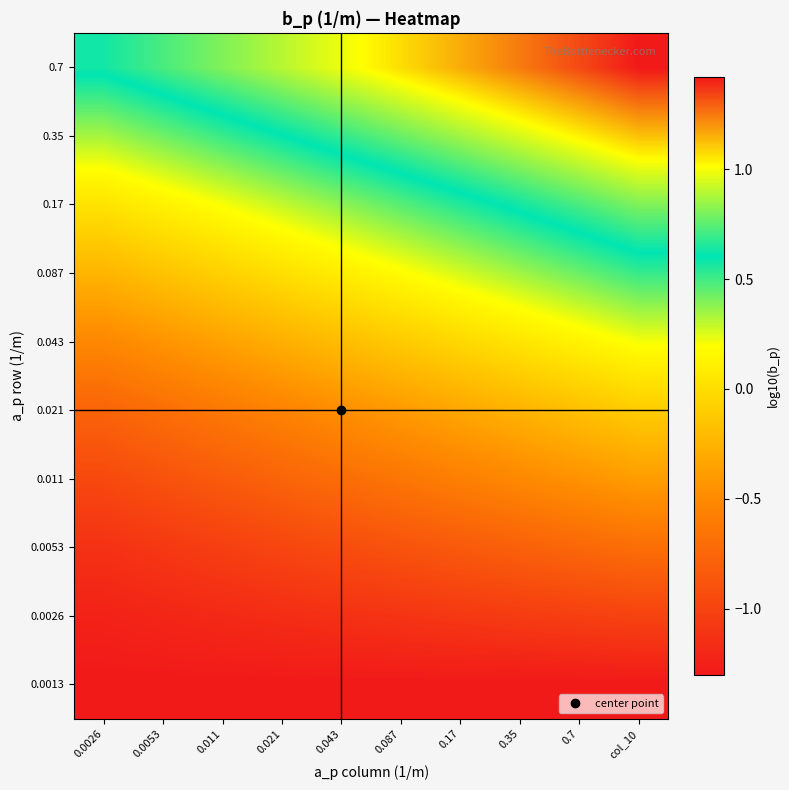

Reading right to left, extract all data points from this chart.

0.0013: col_10=-1.3	0.7=-1.3	0.35=-1.3	0.17=-1.3	0.087=-1.3	0.043=-1.3	0.021=-1.3	0.011=-1.3	0.0053=-1.3	0.0026=-1.3
0.0026: col_10=-1.0	0.7=-1.0	0.35=-1.1	0.17=-1.1	0.087=-1.1	0.043=-1.1	0.021=-1.2	0.011=-1.2	0.0053=-1.2	0.0026=-1.2
0.0053: col_10=-0.7	0.7=-0.7	0.35=-0.8	0.17=-0.8	0.087=-0.9	0.043=-0.9	0.021=-1.0	0.011=-1.0	0.0053=-1.1	0.0026=-1.1
0.011: col_10=-0.4	0.7=-0.4	0.35=-0.5	0.17=-0.6	0.087=-0.6	0.043=-0.7	0.021=-0.8	0.011=-0.8	0.0053=-0.9	0.0026=-1.0
0.021: col_10=-0.1	0.7=-0.2	0.35=-0.3	0.17=-0.3	0.087=-0.4	0.043=-0.5	0.021=-0.5	0.011=-0.6	0.0053=-0.7	0.0026=-0.8
0.043: col_10=0.2	0.7=0.1	0.35=0.0	0.17=-0.0	0.087=-0.1	0.043=-0.2	0.021=-0.3	0.011=-0.4	0.0053=-0.4	0.0026=-0.5
0.087: col_10=0.5	0.7=0.4	0.35=0.3	0.17=0.3	0.087=0.2	0.043=0.1	0.021=0.0	0.011=-0.1	0.0053=-0.2	0.0026=-0.2
0.17: col_10=0.8	0.7=0.7	0.35=0.6	0.17=0.5	0.087=0.5	0.043=0.4	0.021=0.3	0.011=0.2	0.0053=0.1	0.0026=0.0
0.35: col_10=1.1	0.7=1.0	0.35=0.9	0.17=0.9	0.087=0.8	0.043=0.7	0.021=0.6	0.011=0.5	0.0053=0.4	0.0026=0.3
0.7: col_10=1.4	0.7=1.3	0.35=1.2	0.17=1.2	0.087=1.1	0.043=1.0	0.021=0.9	0.011=0.8	0.0053=0.7	0.0026=0.6